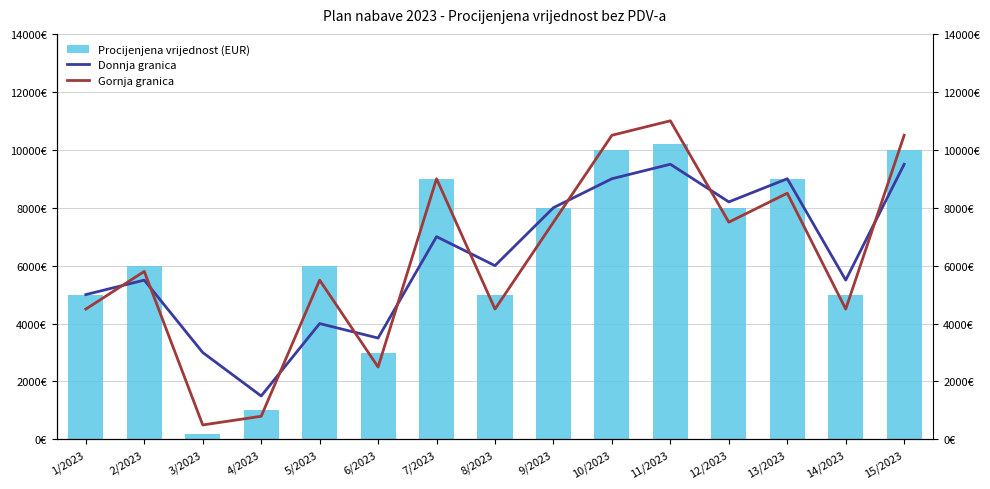

What is the sum of the Donnja granica values at 13/2023 and 5/2023?

13000